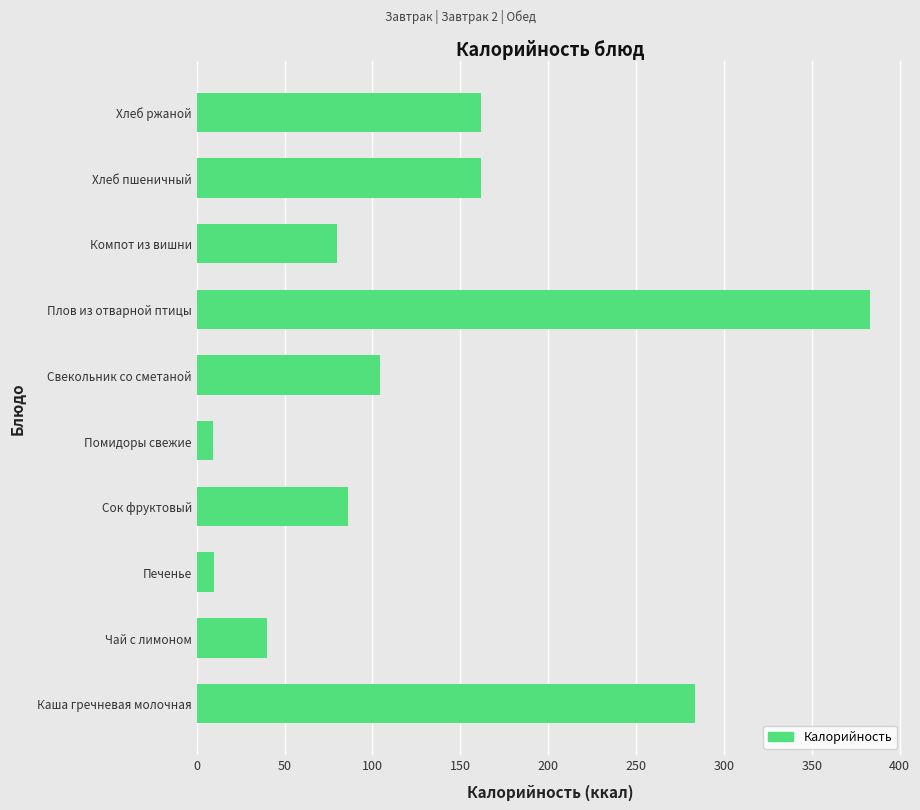

How many bars are there in total?

10